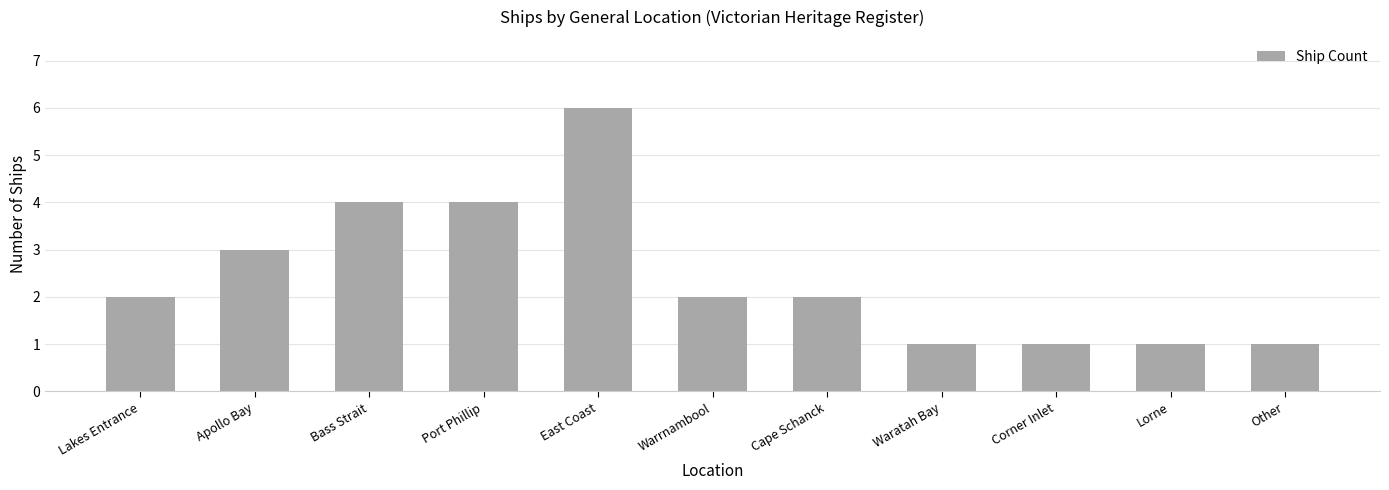

What is the value of the 5th bar from the left?

6